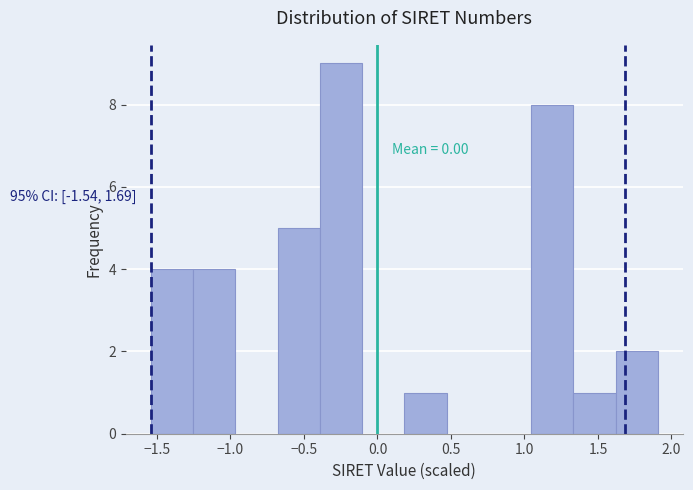

Which range on the x-axis has the tallest bar?

-0.40 to -0.10